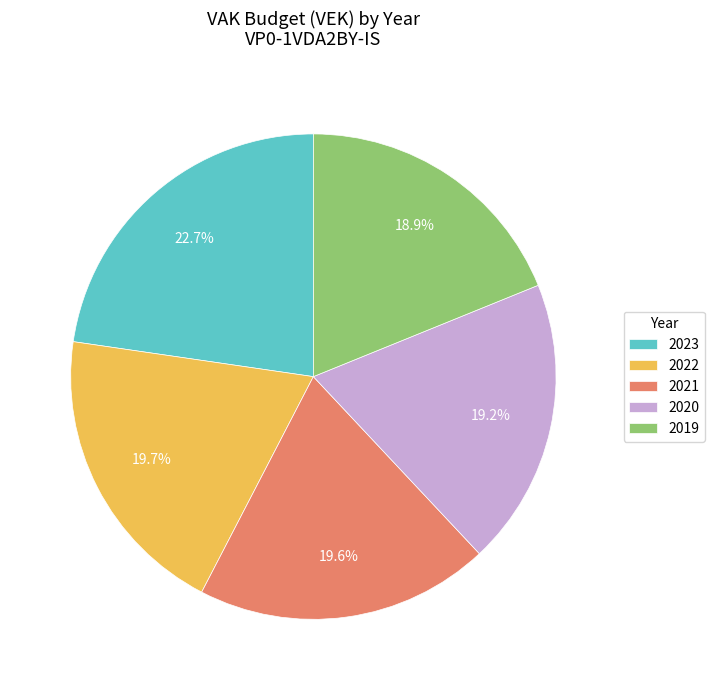

How many slices are in this pie chart?

5